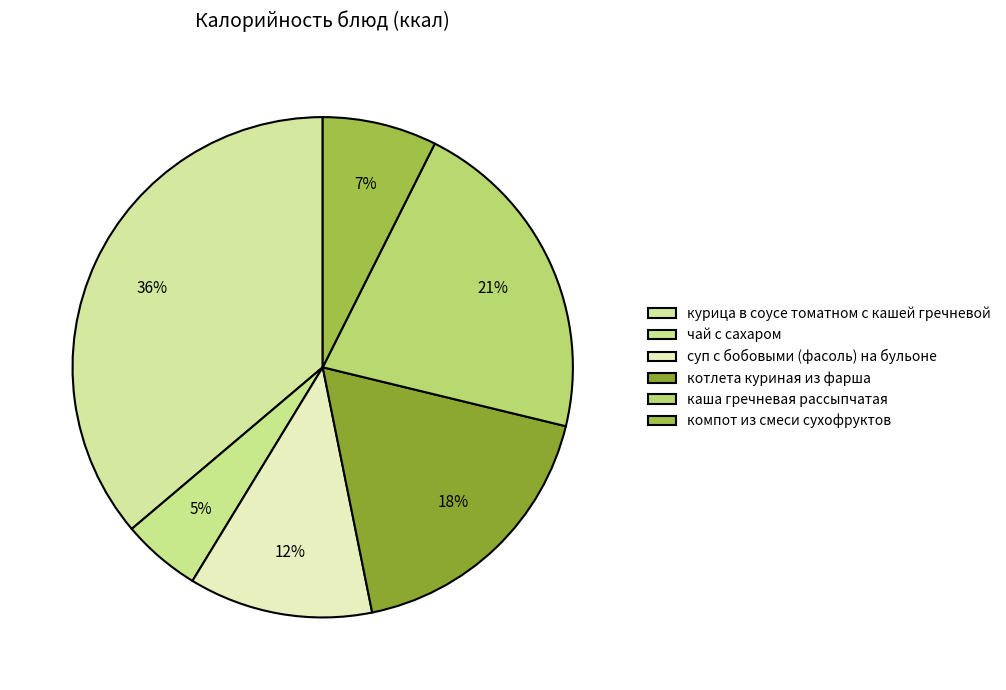

Is there any slice that represents more than half of the pie?

No